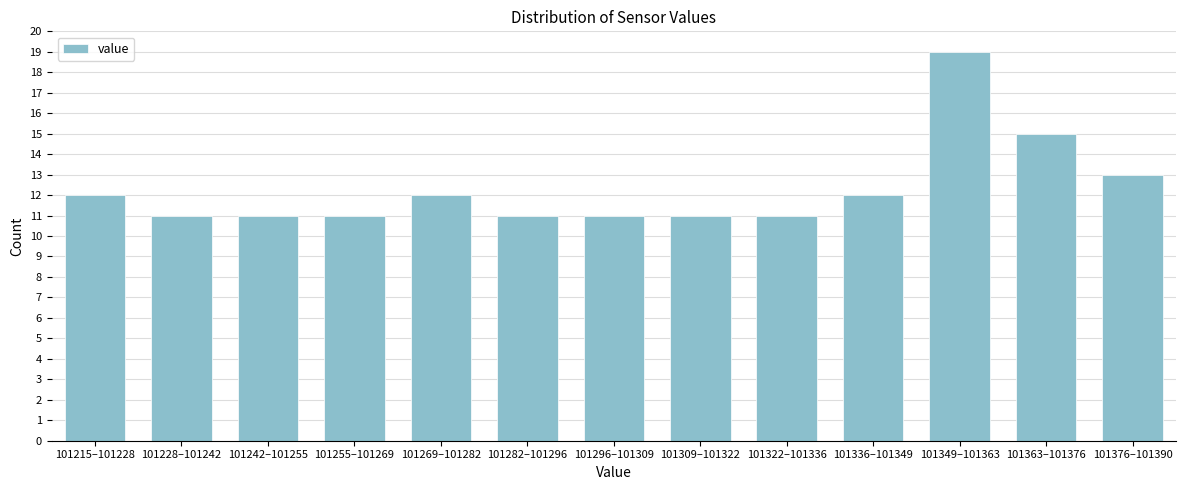

Reading left to right, list all the values displayed in this chart.

12	11	11	11	12	11	11	11	11	12	19	15	13